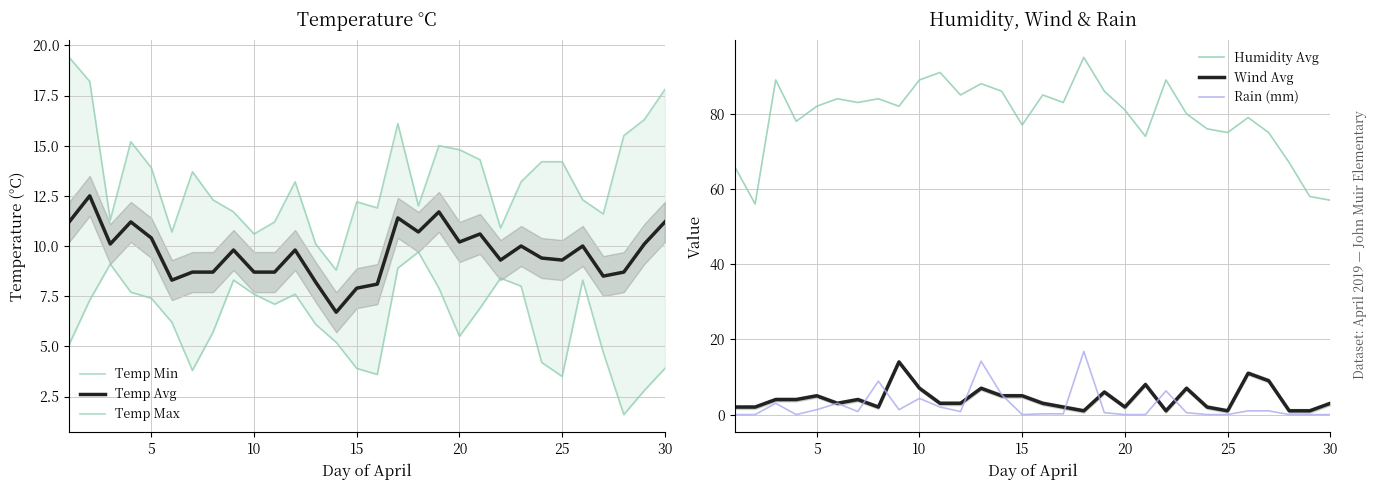

What is the difference between the maximum and second lowest values in the Temp Max series?

9.3